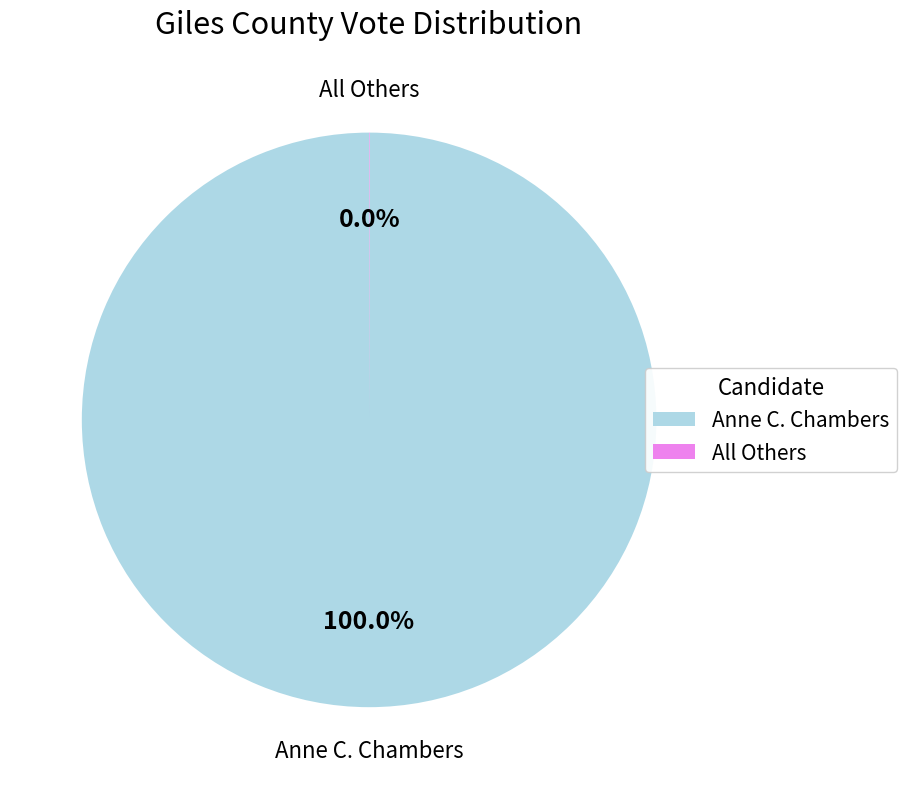

Which slice is the largest?

Anne C. Chambers